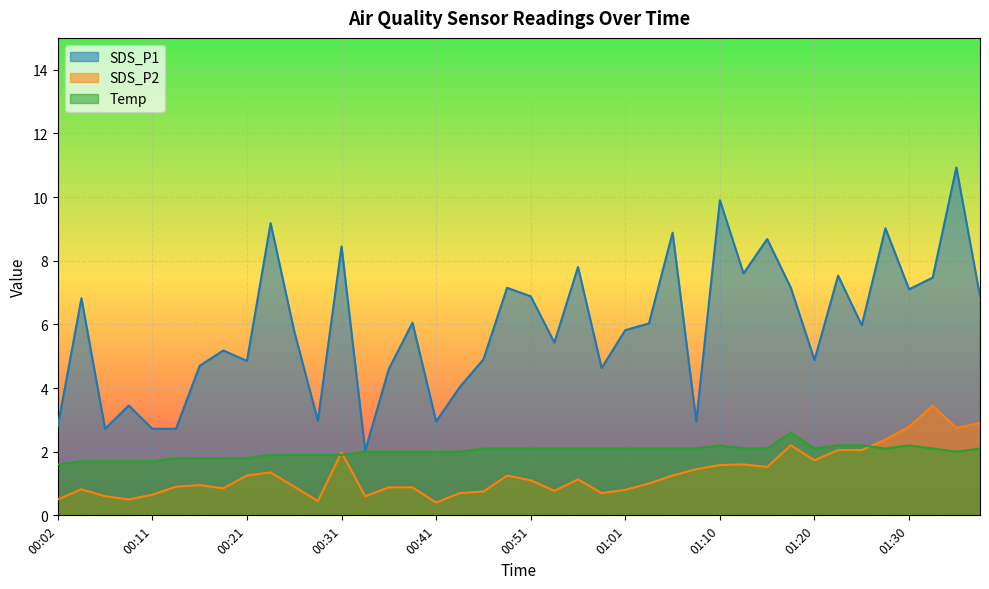

True or false: SDS_P2 has a value of 0.3 at 00:11.

False